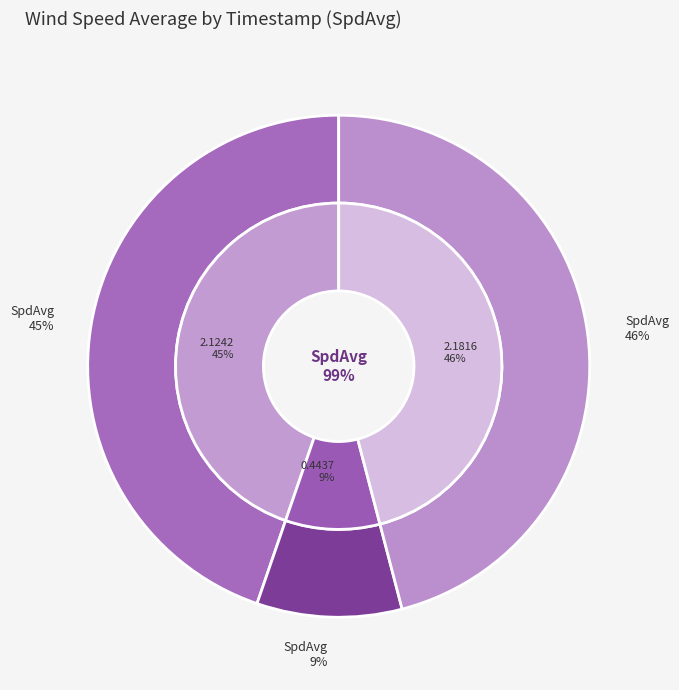

What is the change in value from 2016-09-28 23:57:04 to 2016-09-28 23:59:04?

+0.1